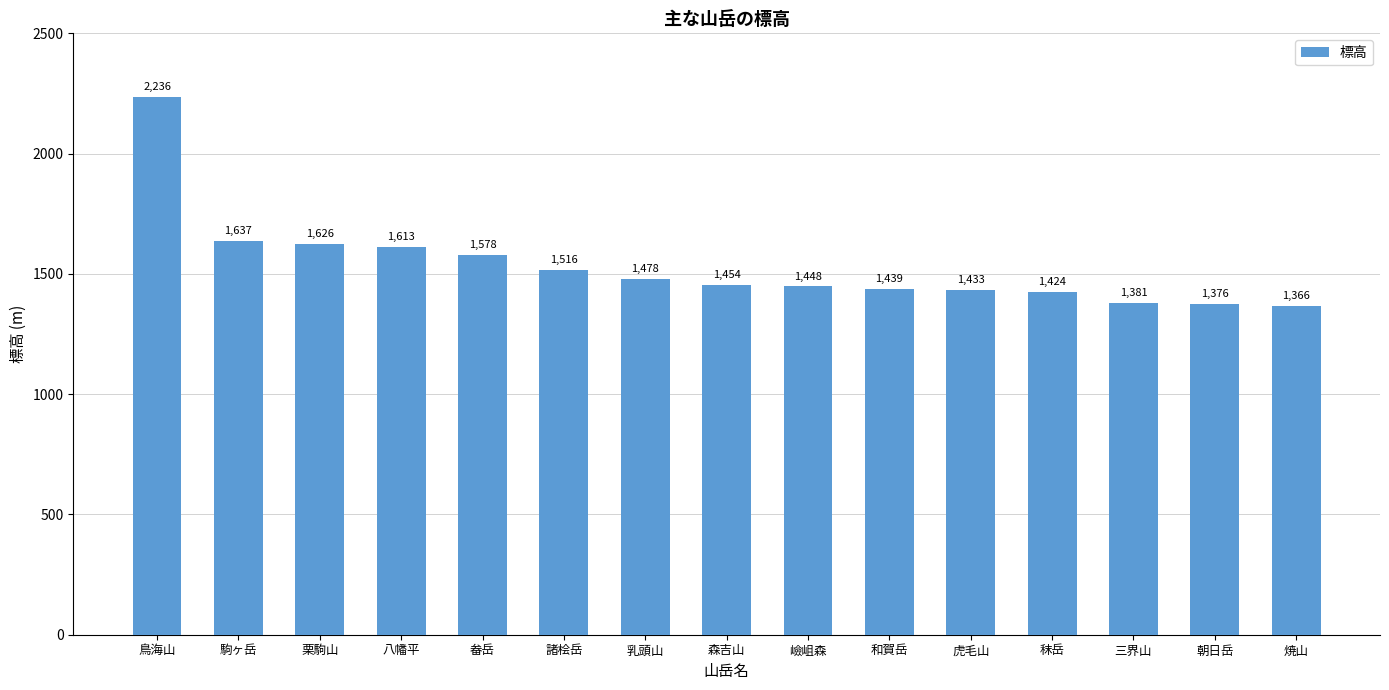

How many values are below 1454?

7